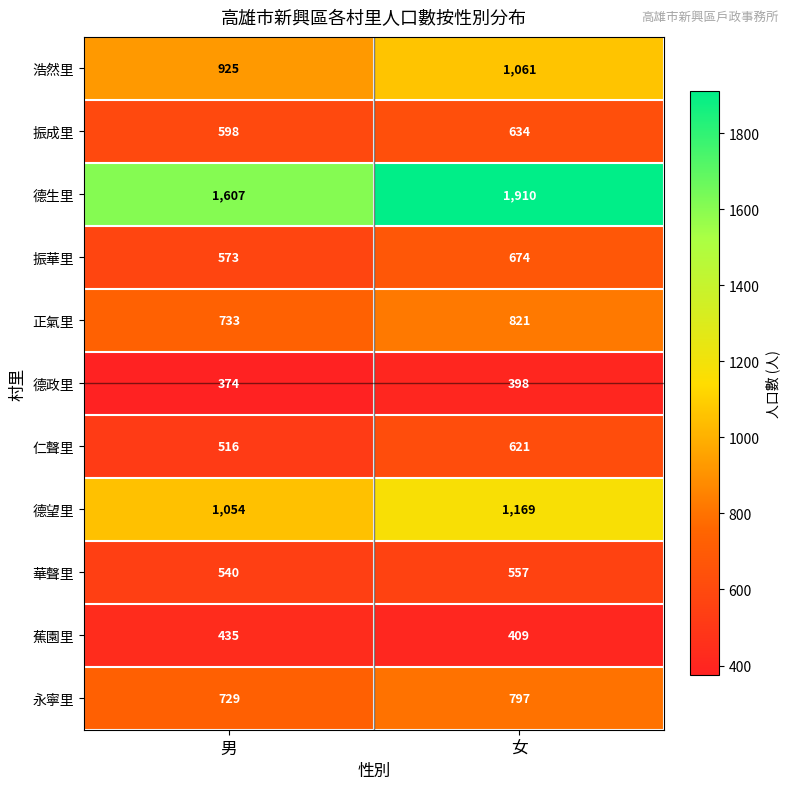

What is the spread (max minus min) of values at 男?

1233